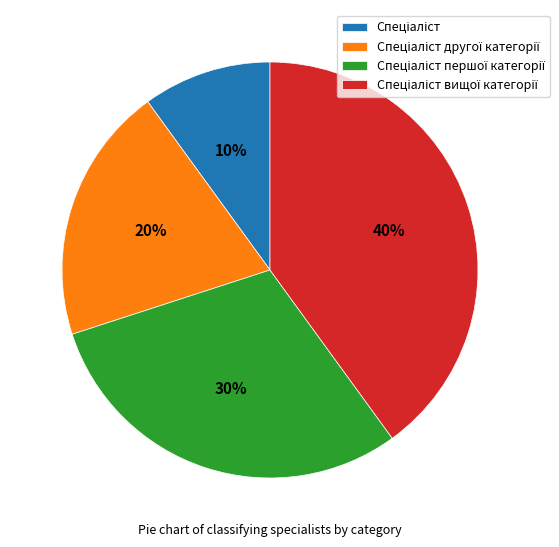

Is there a majority slice in this chart?

No